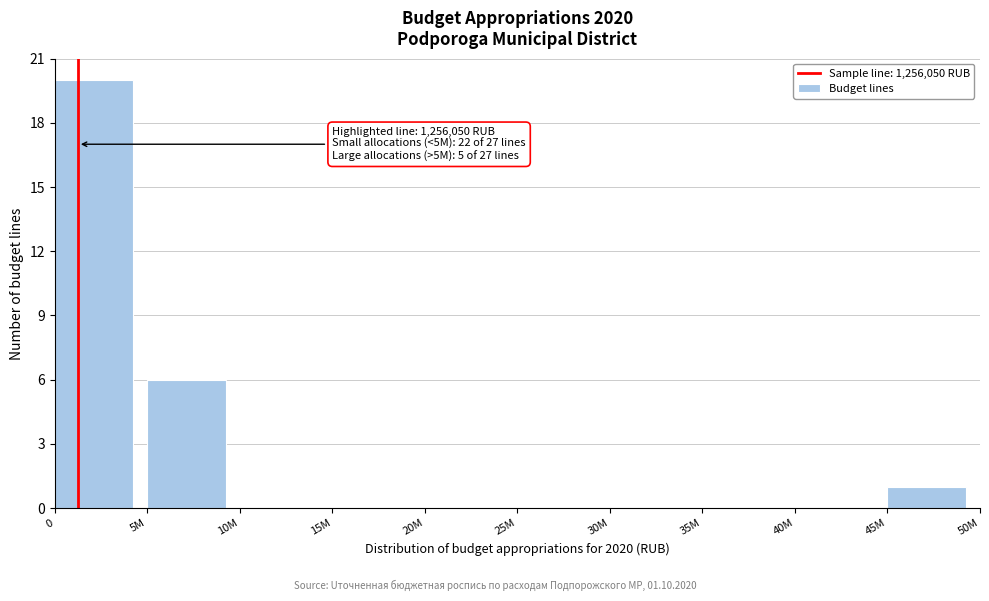

Reading left to right, extract all data points from this chart.

0=20	5M=6	10M=0	15M=0	20M=0	25M=0	30M=0	35M=0	40M=0	45M=1